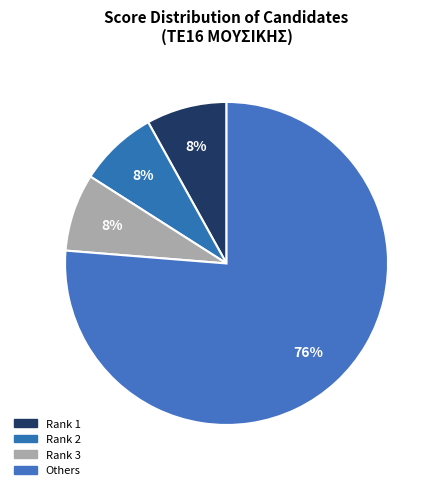

How many slices are in this pie chart?

4